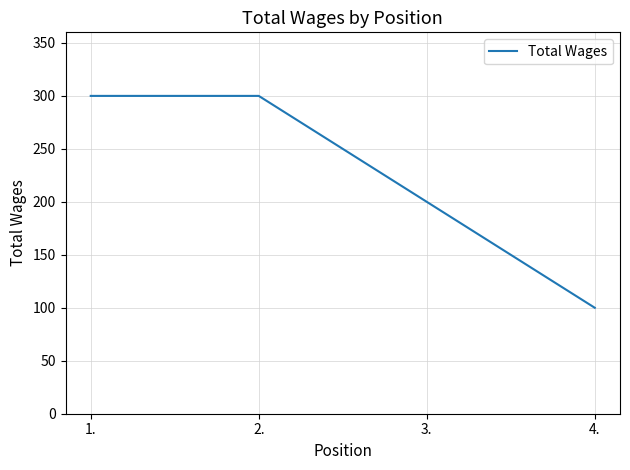

What is the minimum value shown in the chart?

100